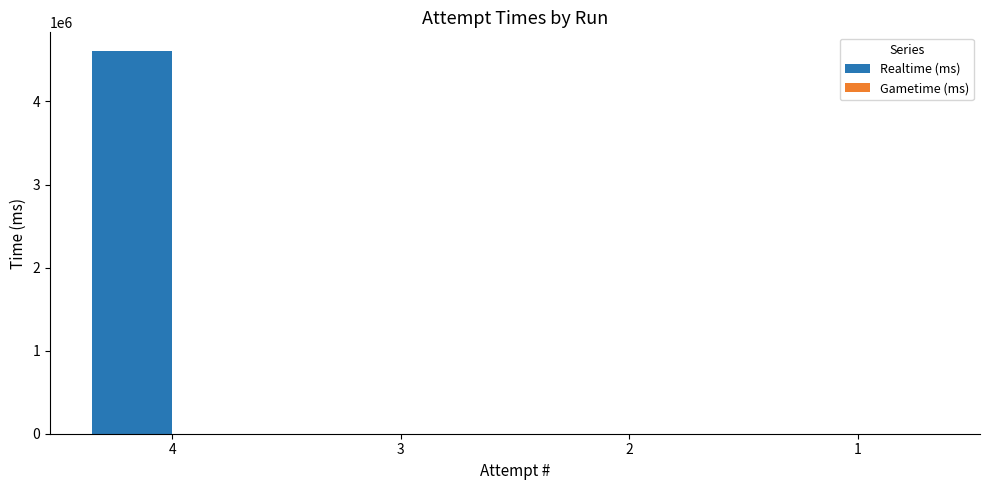

What is the maximum value shown in the chart?

4602344